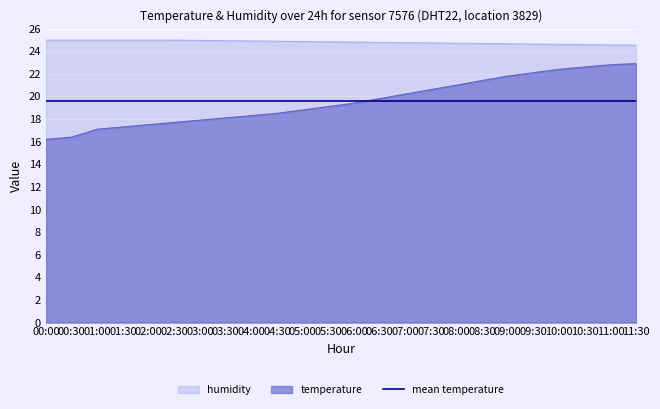

What is the greatest value displayed?

25.0